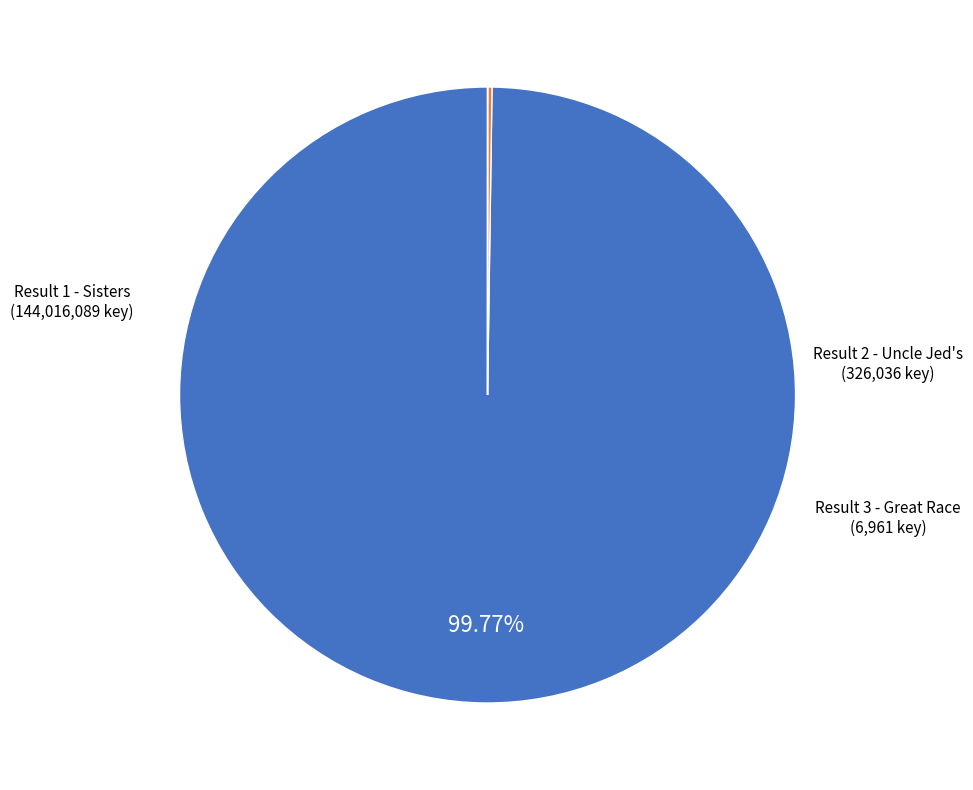

Is there a majority slice in this chart?

Yes